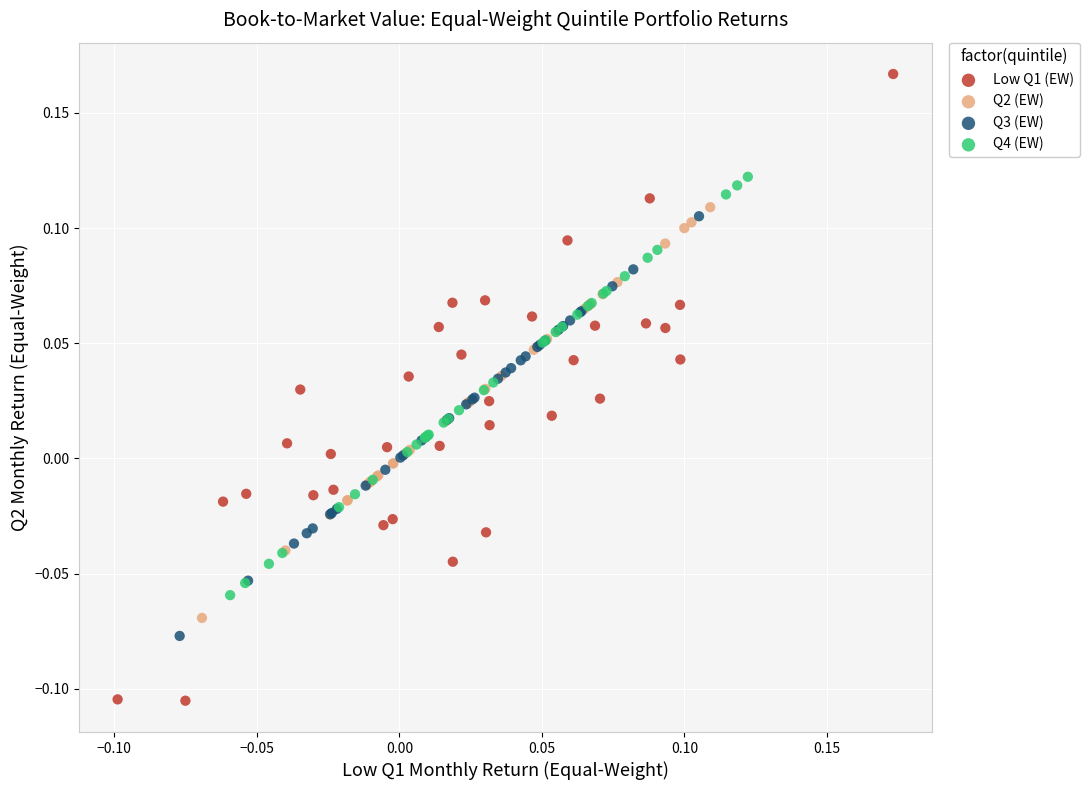

Which series reaches the minimum Y coordinate?

Low Q1 (EW)